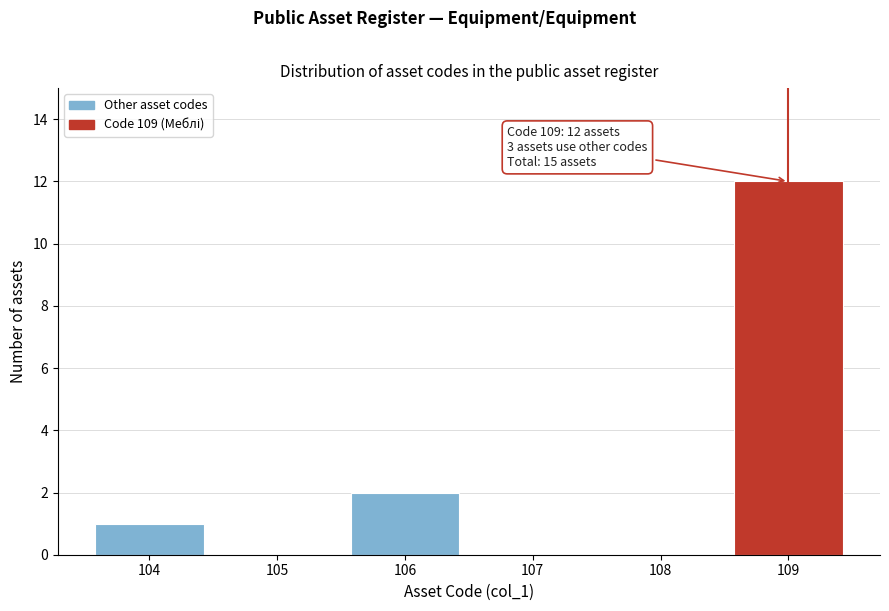

Reading right to left, what are all the values shown in this chart?

109=12	108=0	107=0	106=2	105=0	104=1